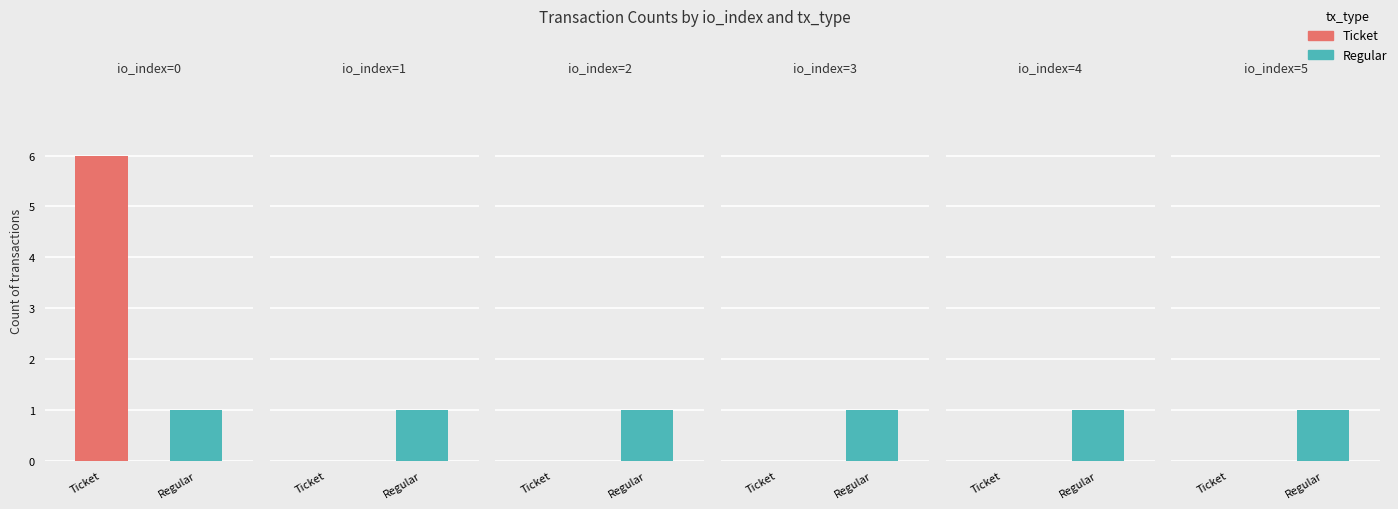

How many Ticket values are between 0 and 1?

5